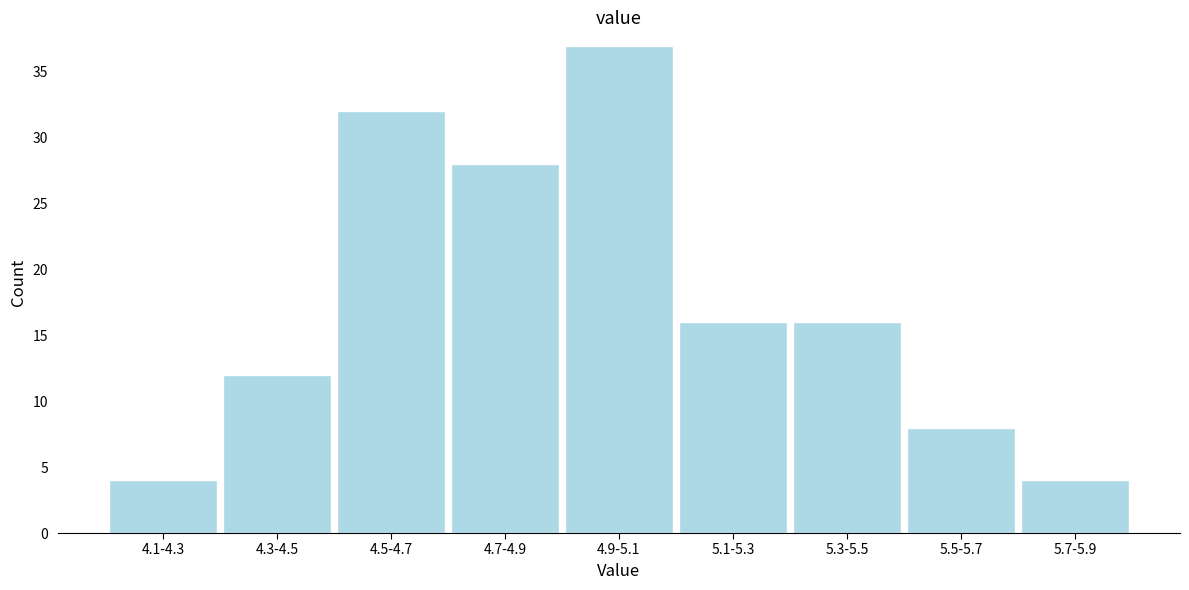

Reading right to left, transcribe all the data shown in this chart.

5.7-5.9=4	5.5-5.7=8	5.3-5.5=16	5.1-5.3=16	4.9-5.1=37	4.7-4.9=28	4.5-4.7=32	4.3-4.5=12	4.1-4.3=4